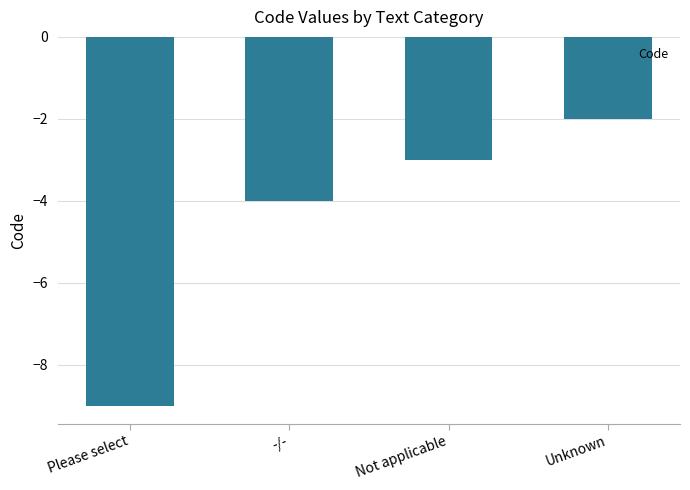

Reading right to left, what are all the values shown in this chart?

-2	-3	-4	-9